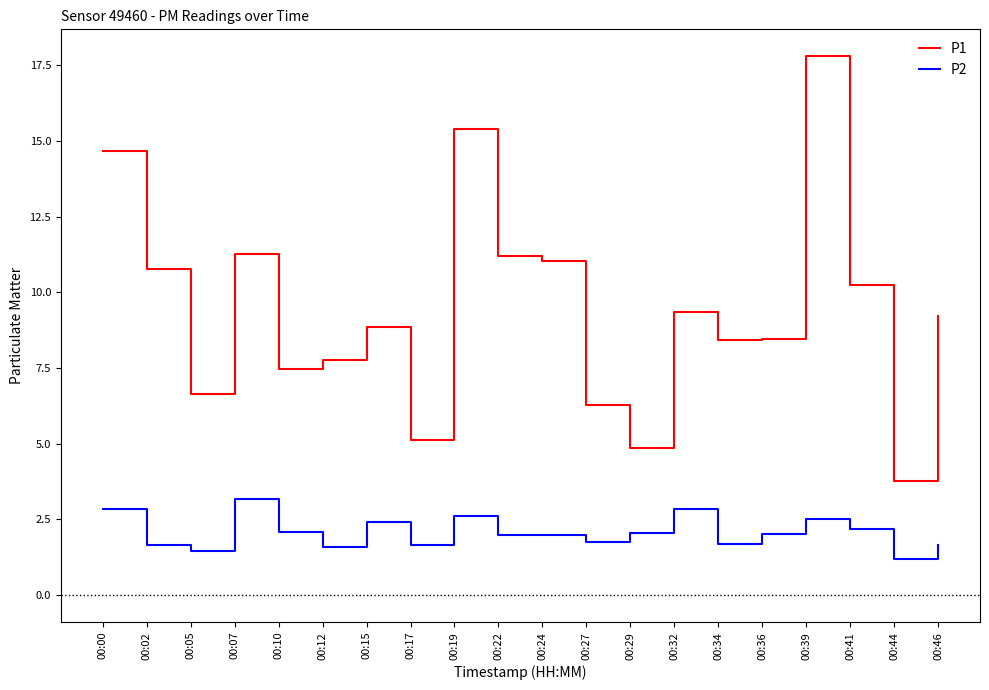

True or false: P2 and P1 cross at least once.

False